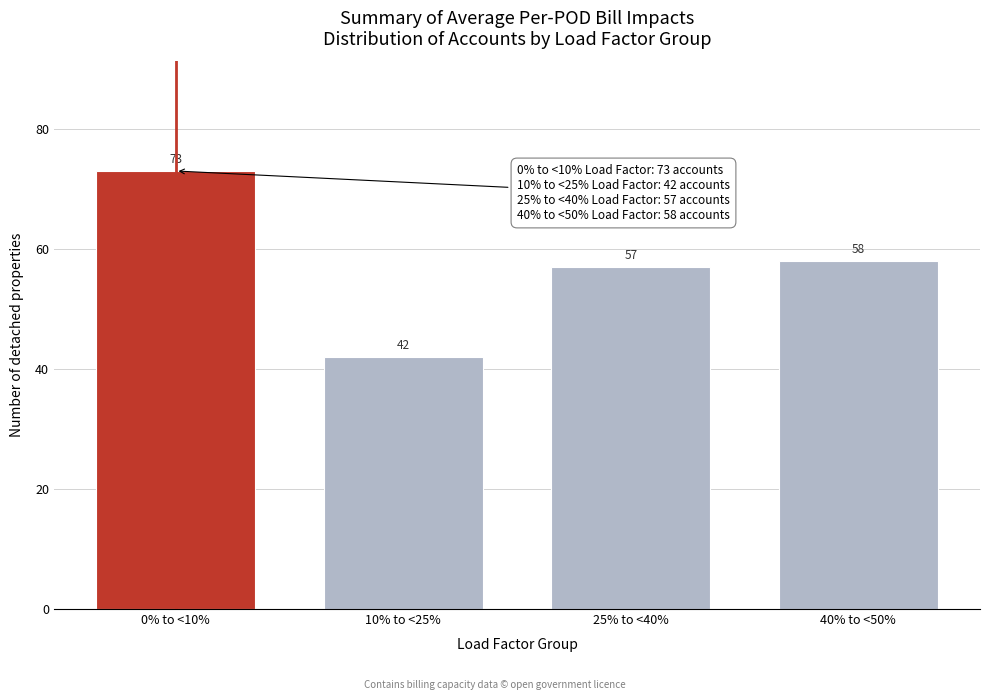

Reading left to right, list all the values displayed in this chart.

0% to <10%=73	10% to <25%=42	25% to <40%=57	40% to <50%=58